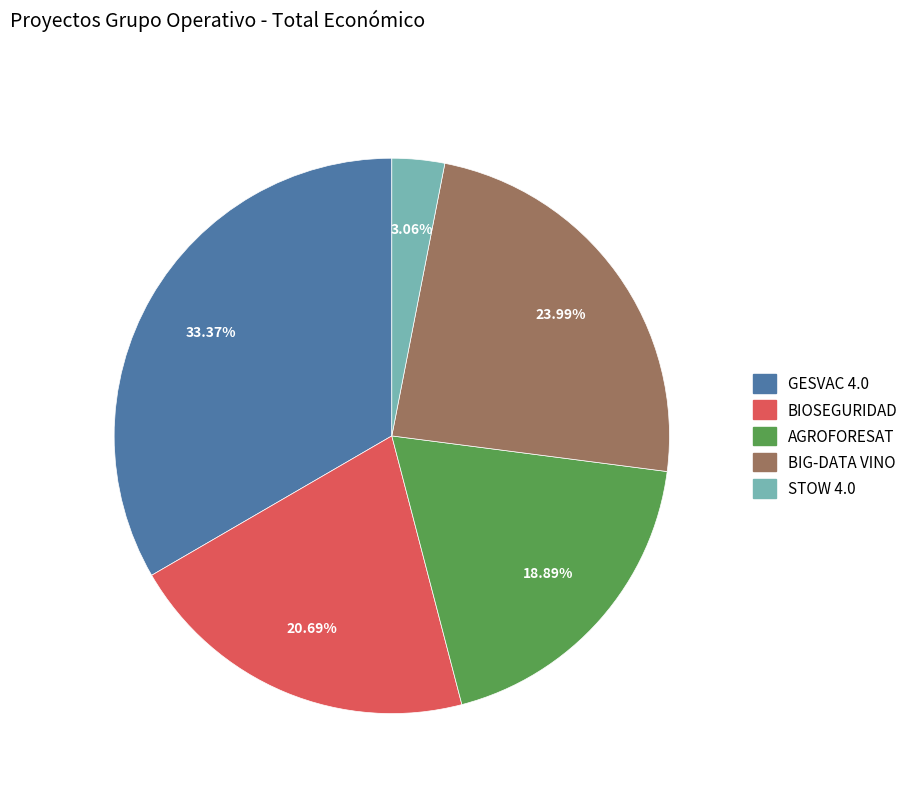

To the nearest percent, what is the difference between the AGROFORESAT and BIOSEGURIDAD slice percentages?

2%